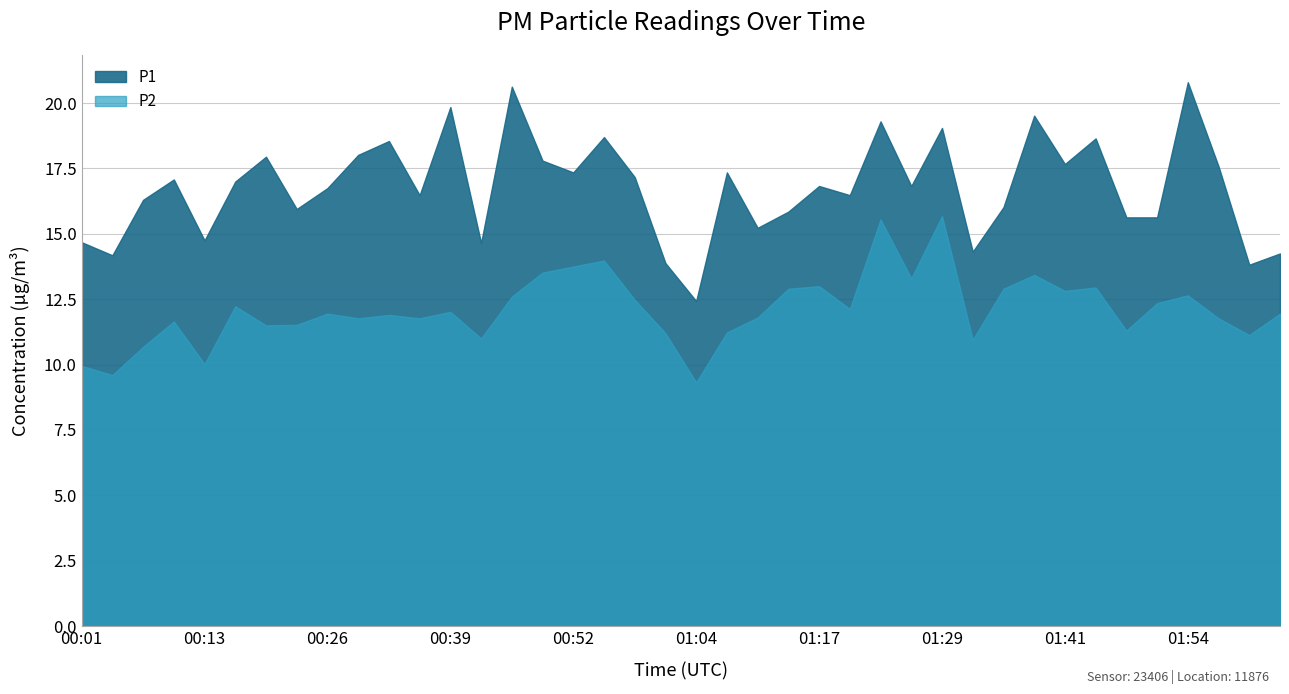

At which category is the sum across all series the highest?

01:23